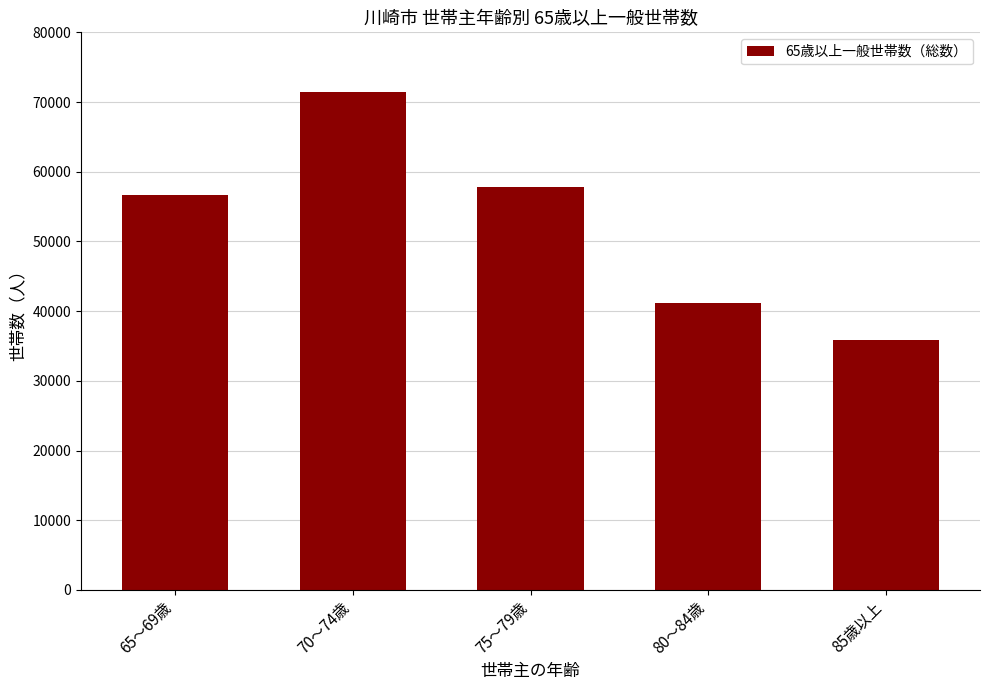

True or false: the data shows 16737 at 65～69歳.

False